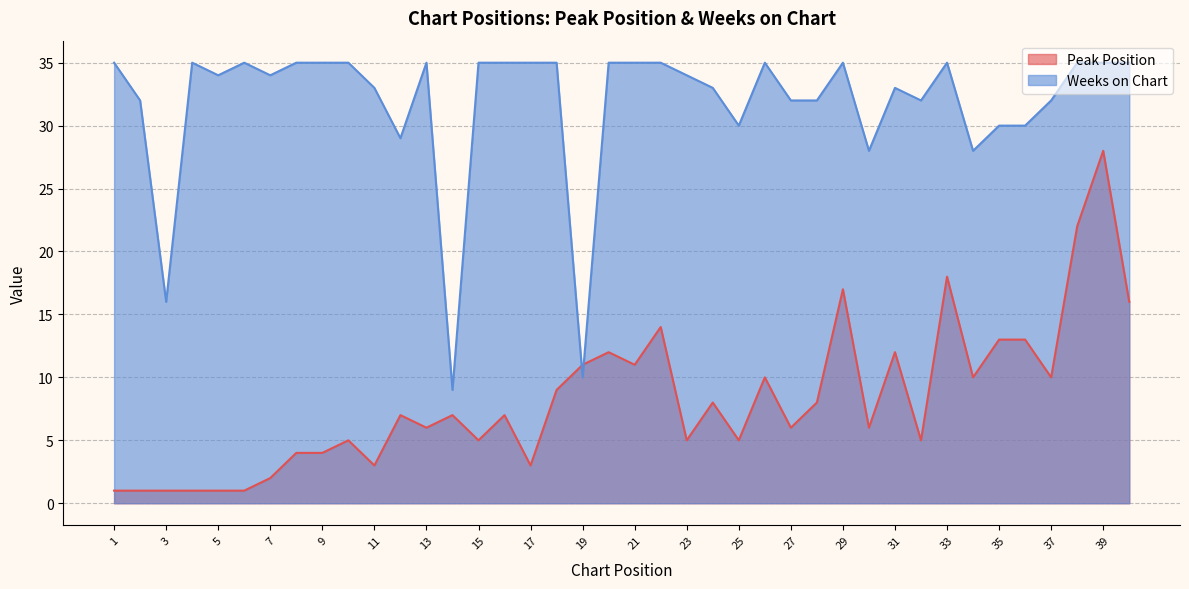

List the series in order of their overall mean, highest first.

Weeks on Chart, Peak Position